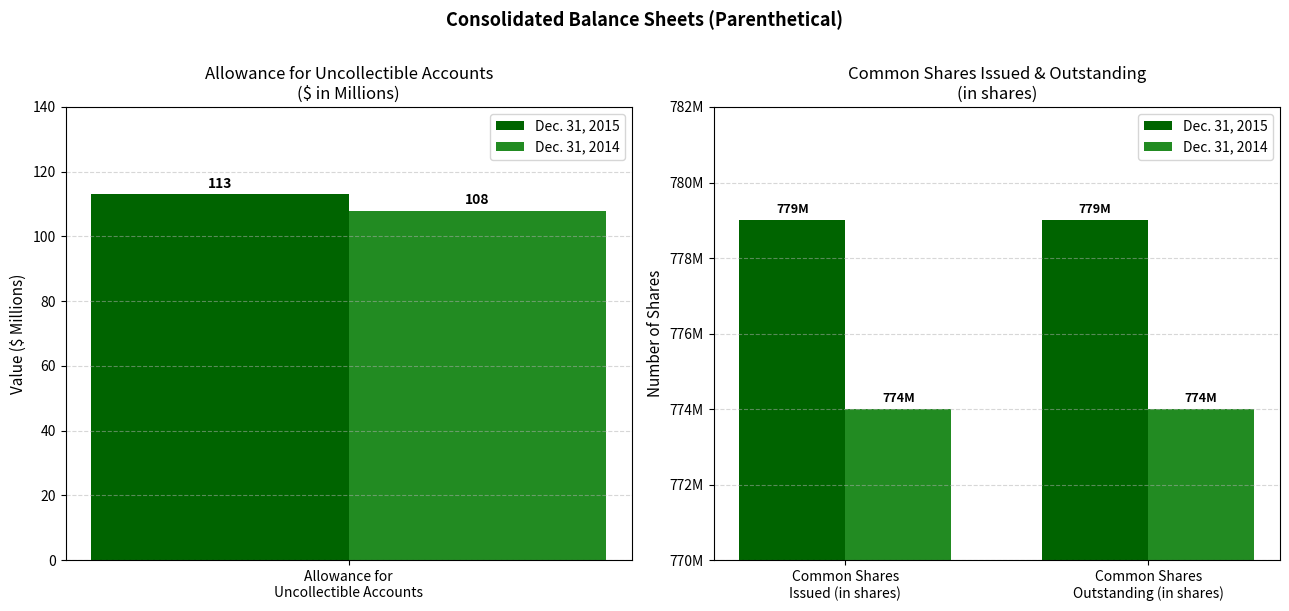

What is the highest value of the Dec. 31, 2015 series?

779000000